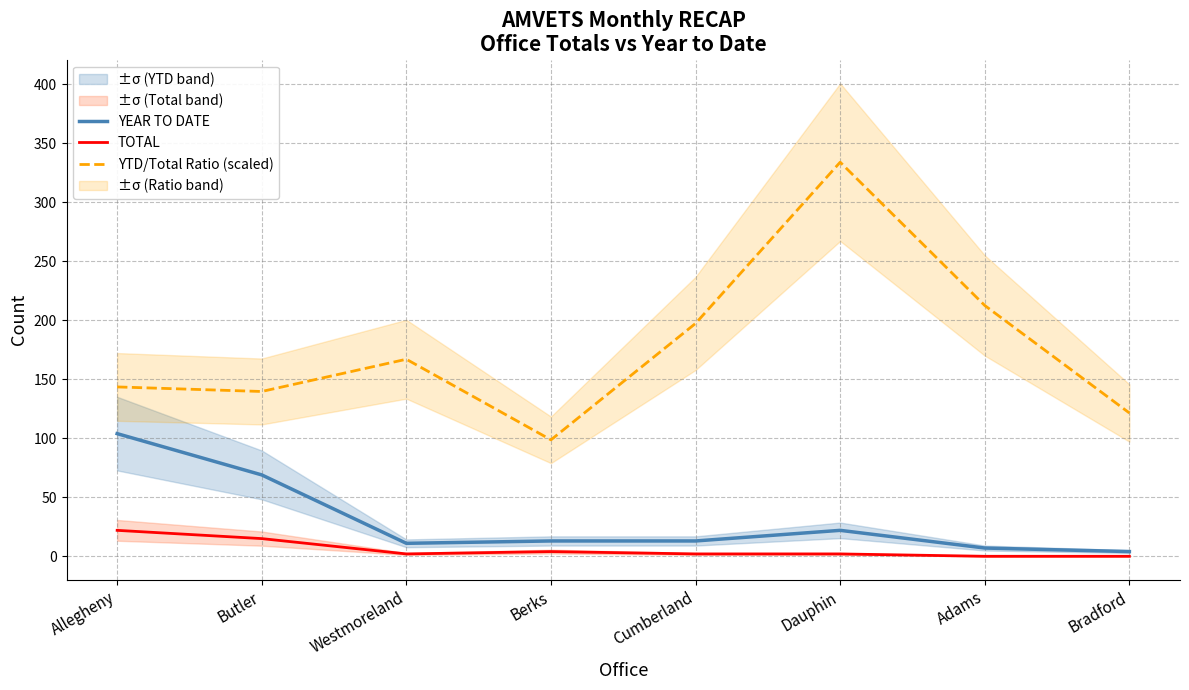

True or false: YEAR TO DATE and TOTAL intersect in this chart.

False